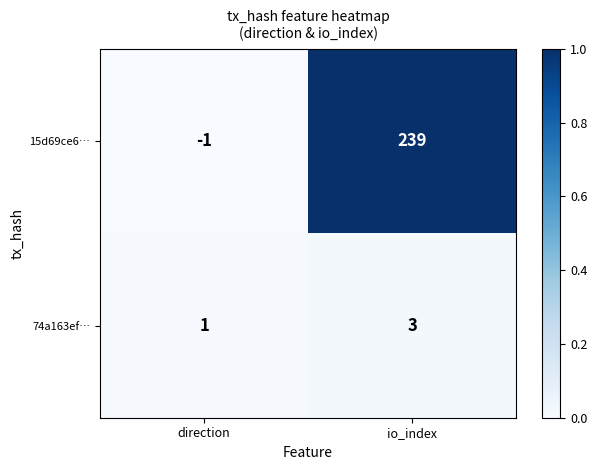

At which label is 15d69ce6… closest to 119?

direction